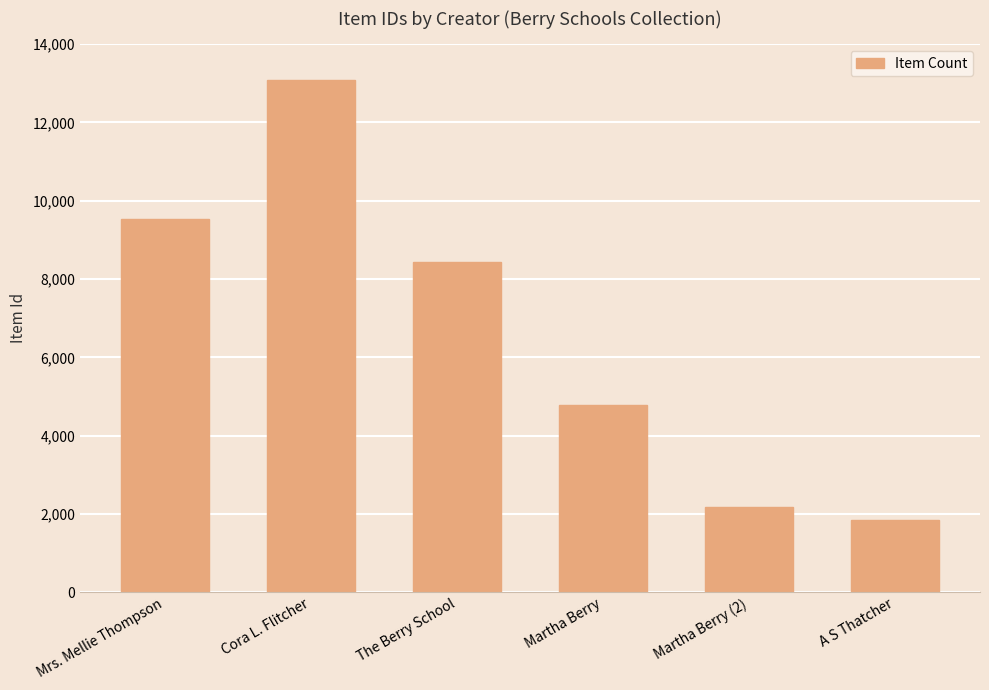

What is the sum of the values at Mrs. Mellie Thompson and The Berry School?

17957